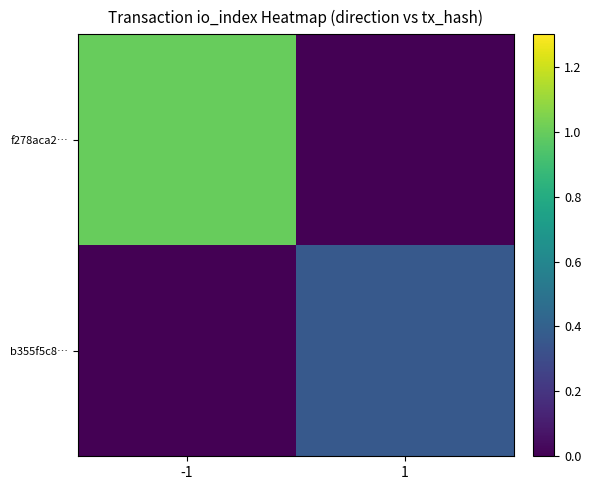

Reading left to right, transcribe all the data shown in this chart.

f278aca2…: -1=1.0	1=0.0
b355f5c8…: -1=0.0	1=0.4